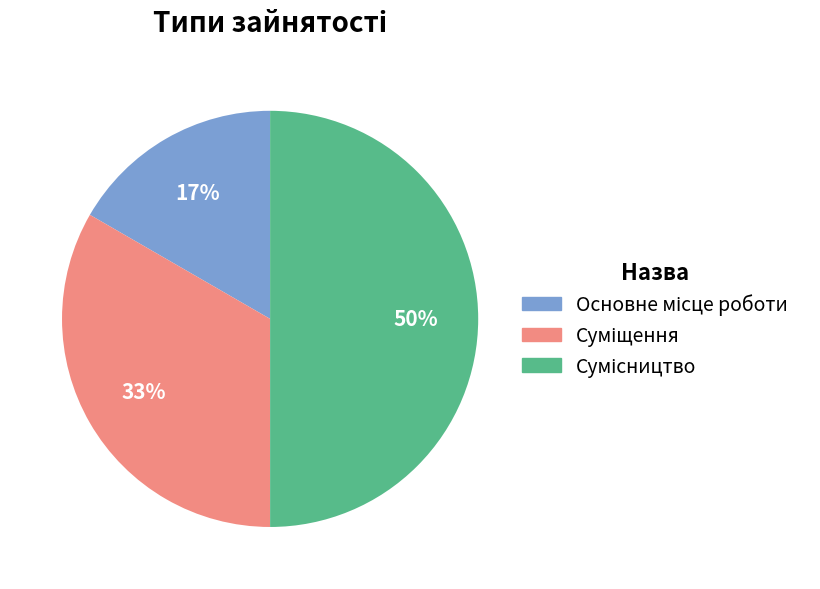

How many segments does this pie chart have?

3